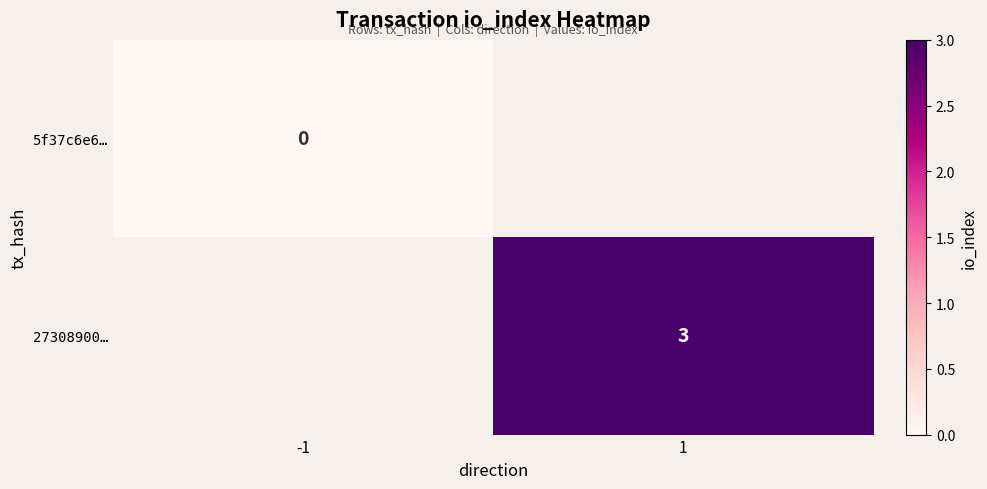

The 27308900… series shows 5 at 1. True or false?

False